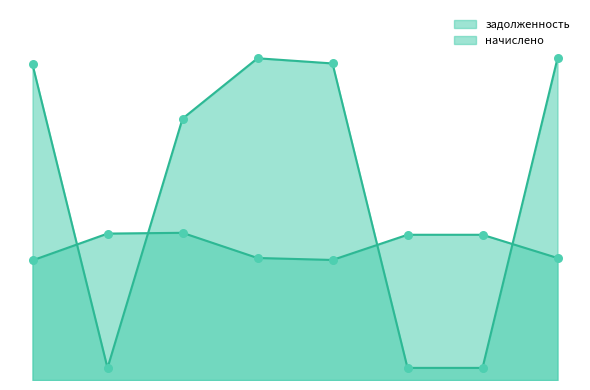

At how many categories does at least one series exceed 677?

8